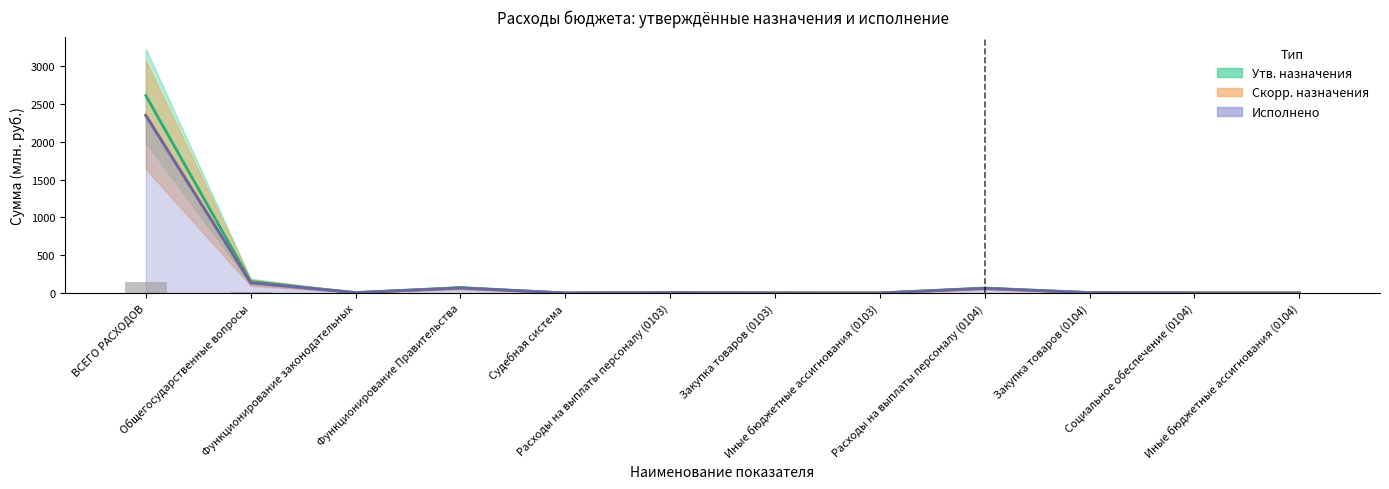

At how many categories does at least one series exceed 2217?

1